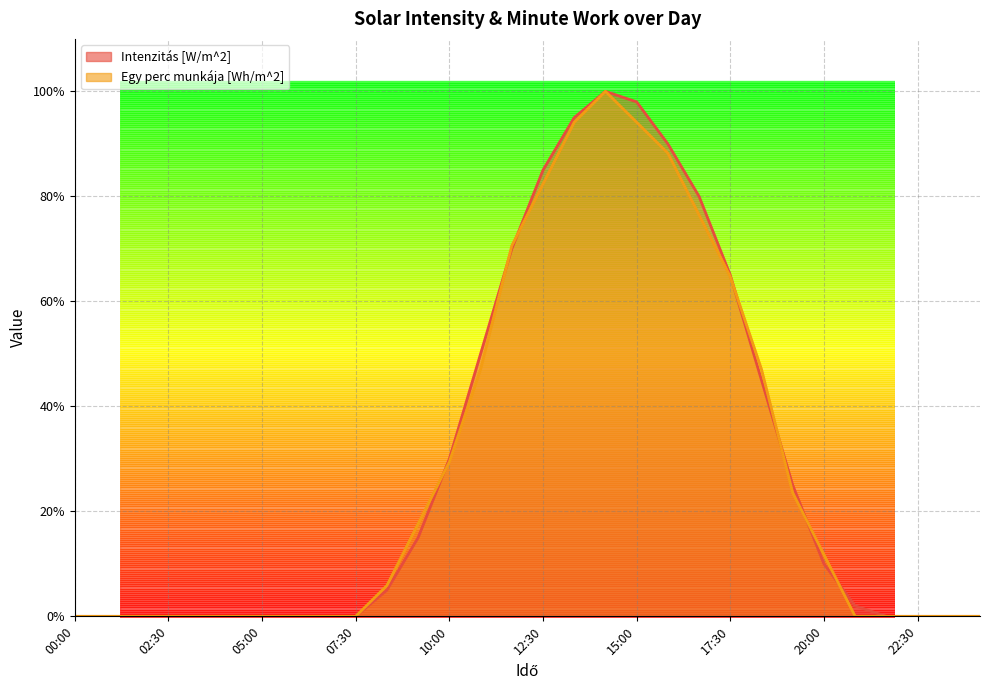

What is the value of the Intenzitás [W/m^2] point at the 23rd from the left?

45.0